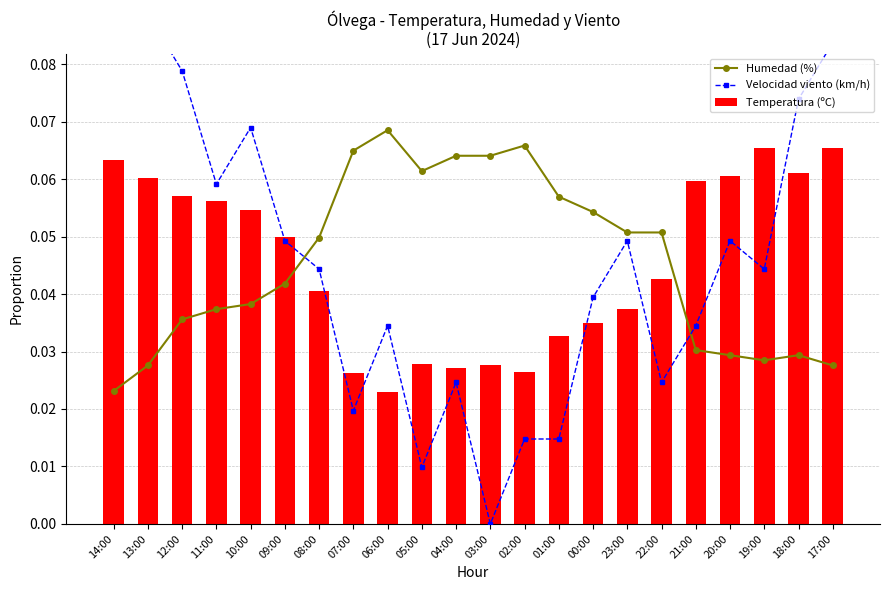

What position from the right is 11:00?

19